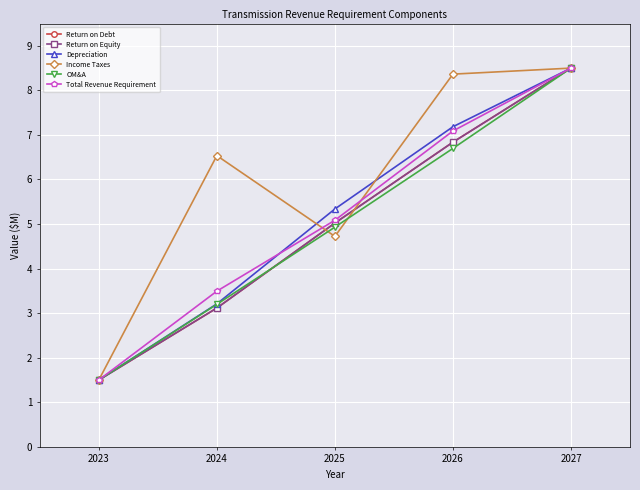

Which series changed the most between 2023 and 2024?

Income Taxes